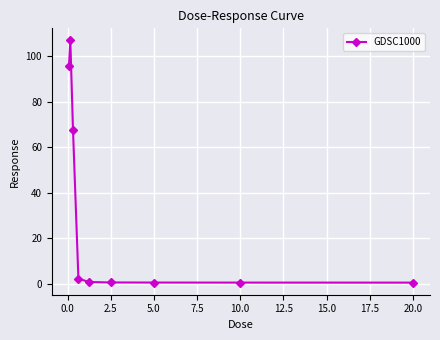

What is the maximum value shown in the chart?

107.0